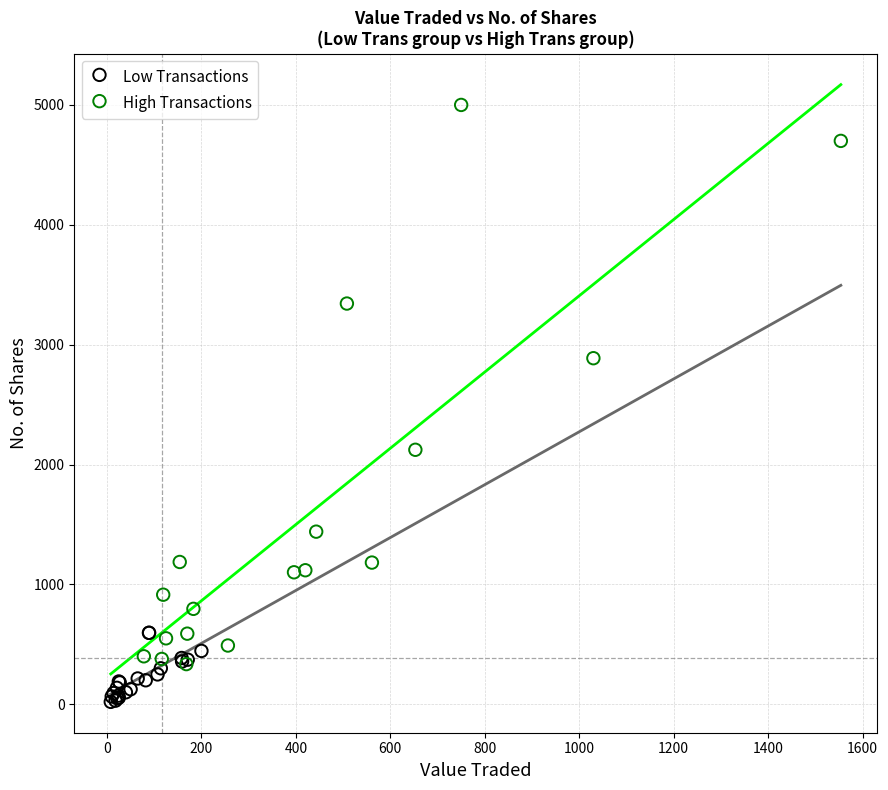

Which series reaches the minimum Y coordinate?

Low Transactions